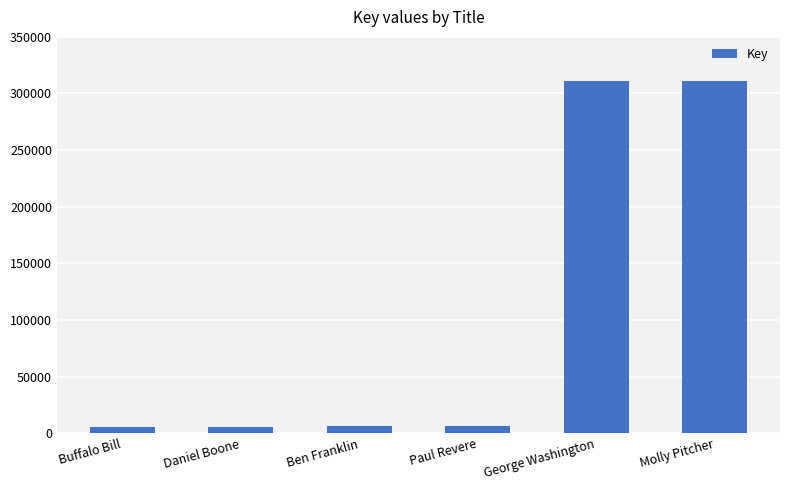

What is the change in value from Paul Revere to Molly Pitcher?

+304733